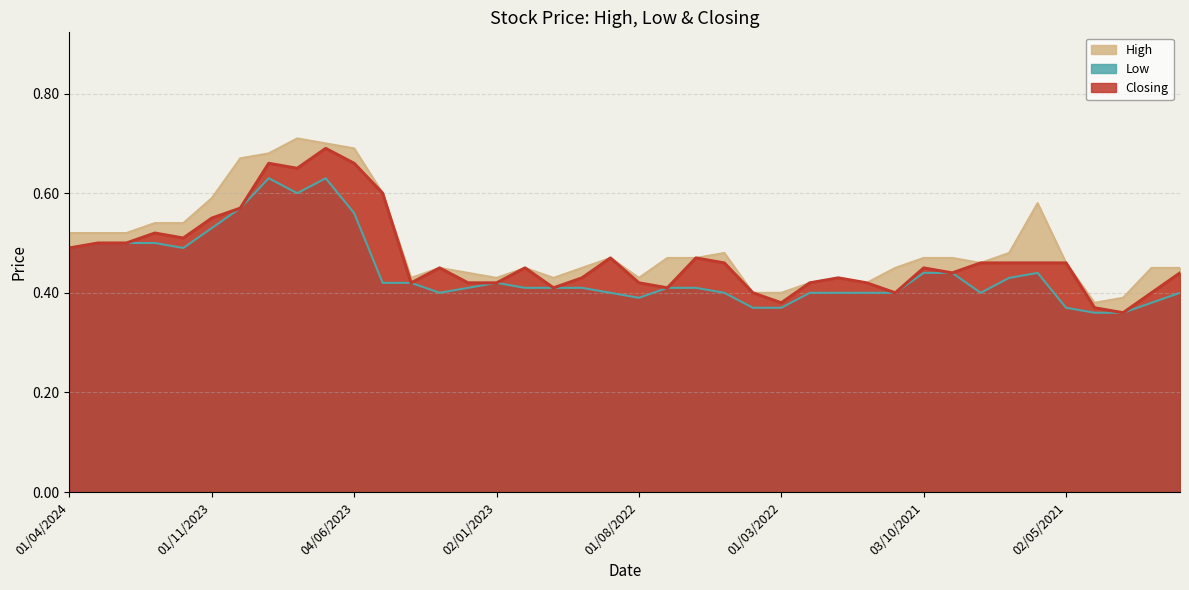

Does the chart have visible grid lines?

Yes